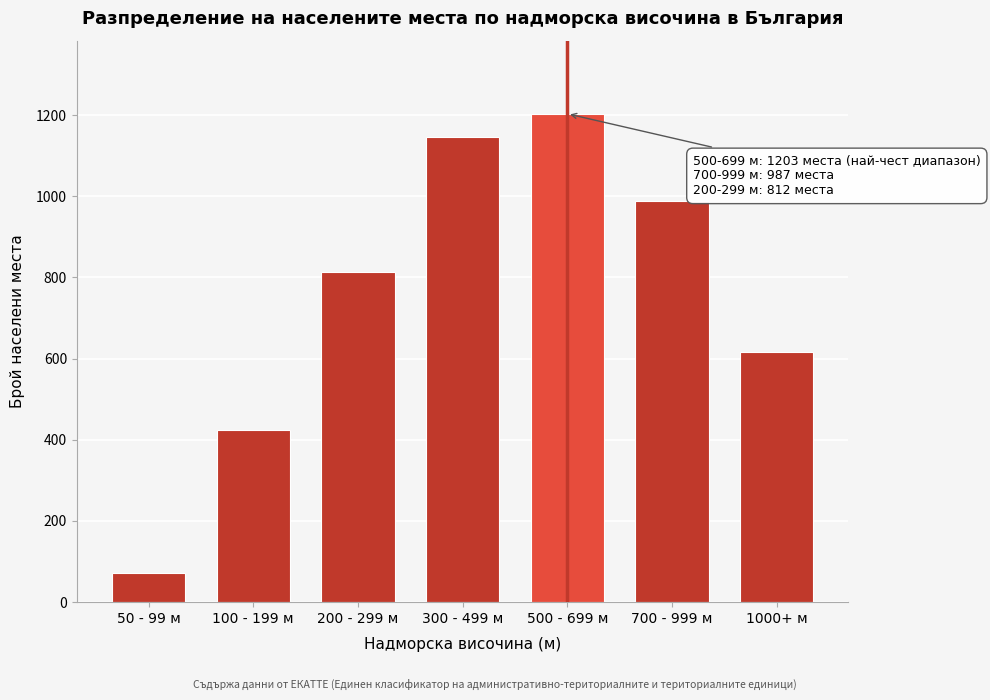

Reading right to left, transcribe all the data shown in this chart.

616	987	1203	1147	812	423	71